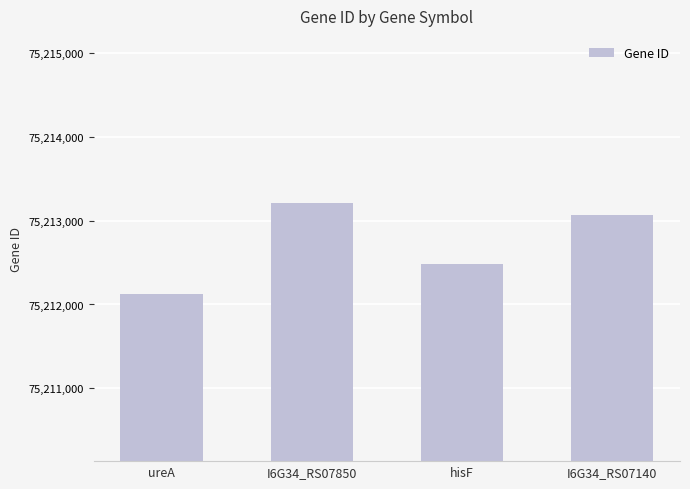

How many data points are less than 75213068?

2